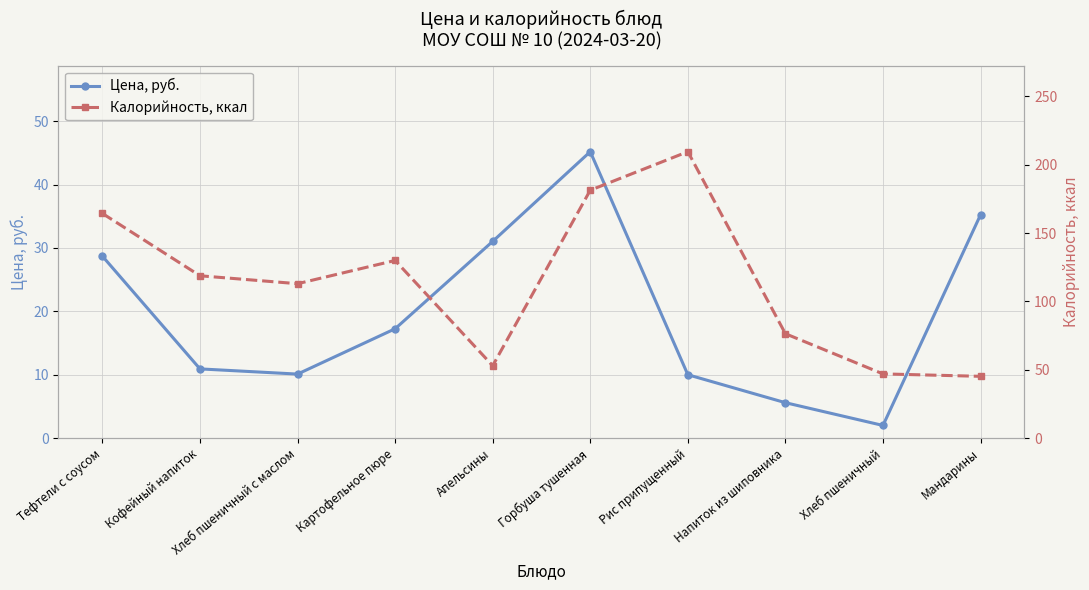

What is the sum of all Цена, руб. values?

196.0